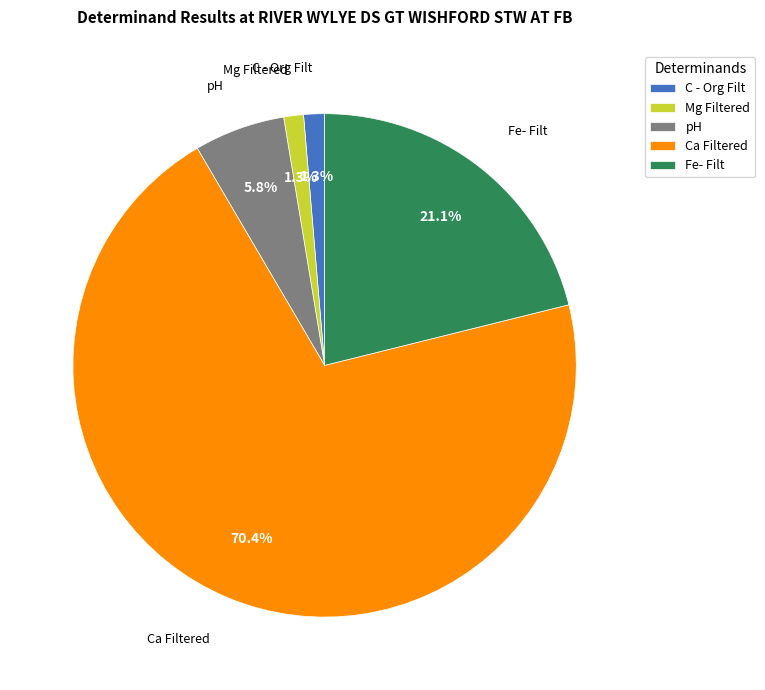

What percentage is the C - Org Filt slice, to the nearest percent?

1%